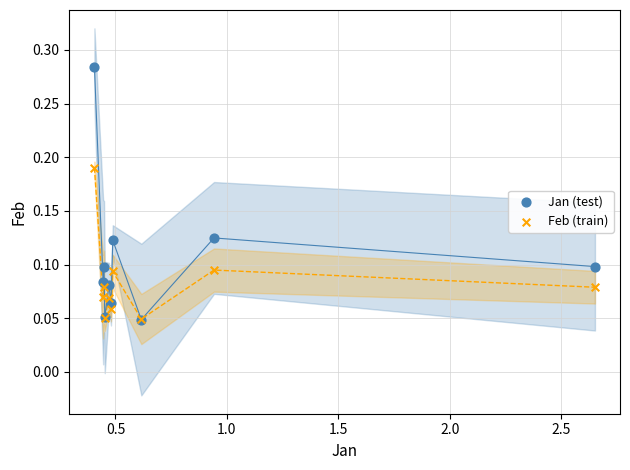

Which series contains the highest Y value?

Jan (test)